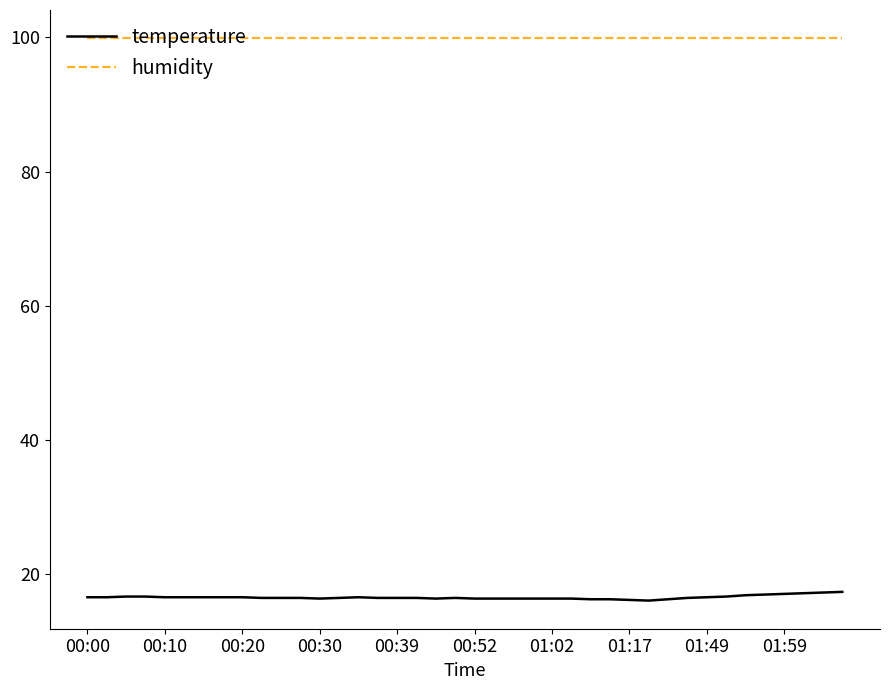

Which series has the largest range (max minus min)?

temperature